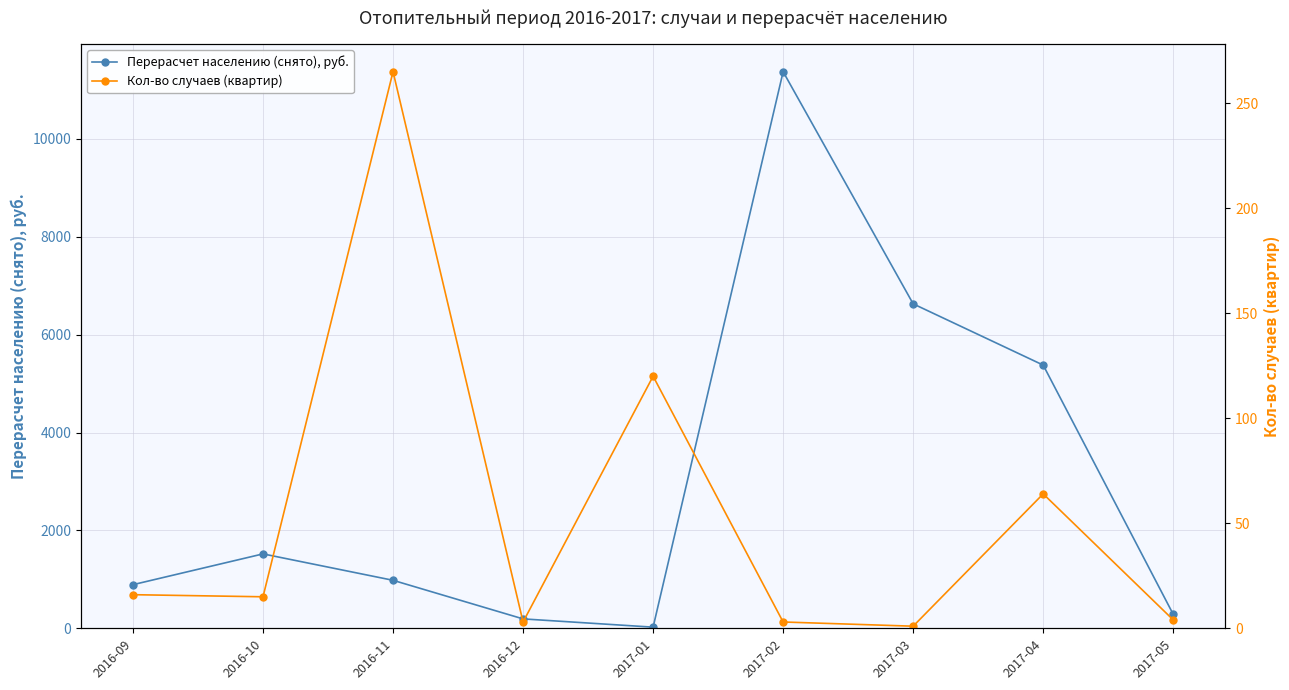

What are all the series names shown in the legend?

Перерасчет населению (снято), руб., Кол-во случаев (квартир)